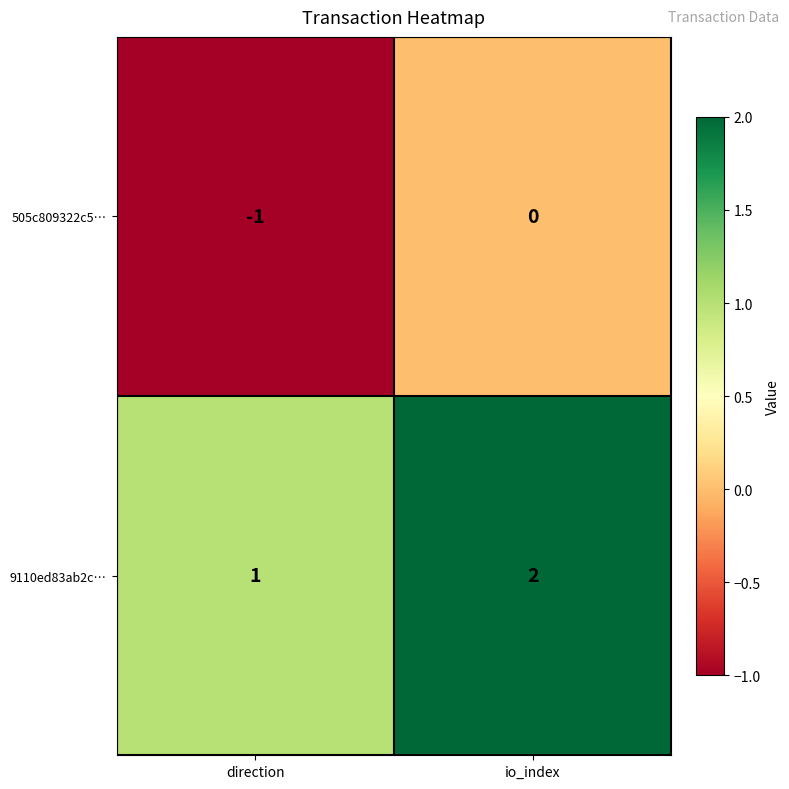

The value of 9110ed83ab2c… at io_index is 2. True or false?

True